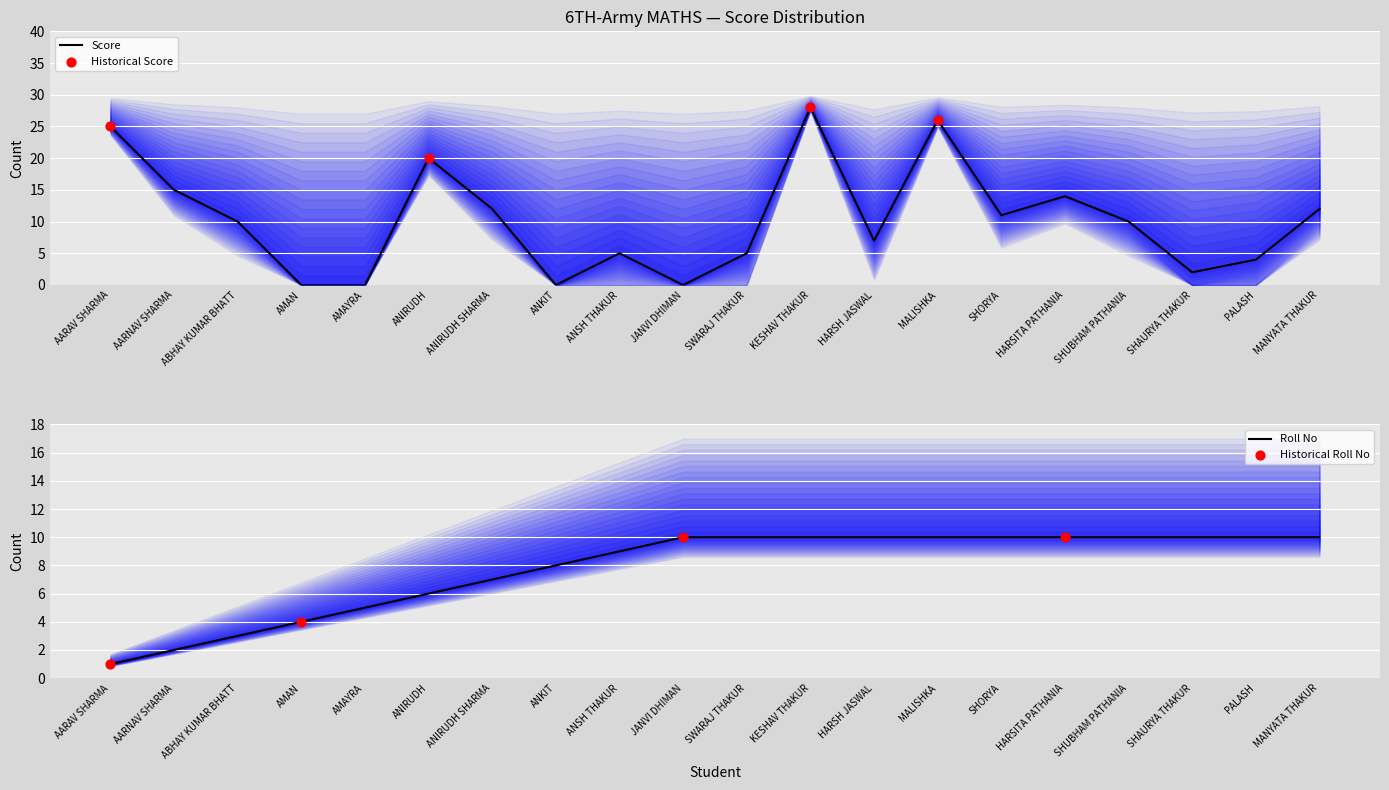

At which category is the sum across all series the highest?

KESHAV THAKUR